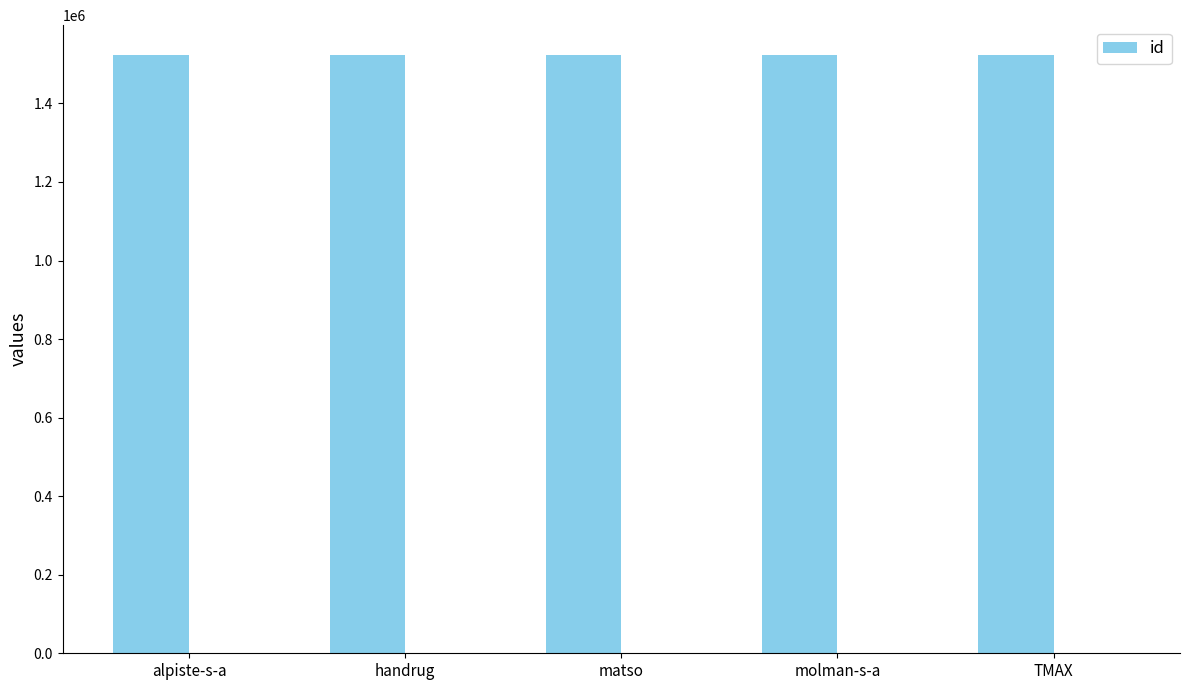

What is the sum of all values?

7615095